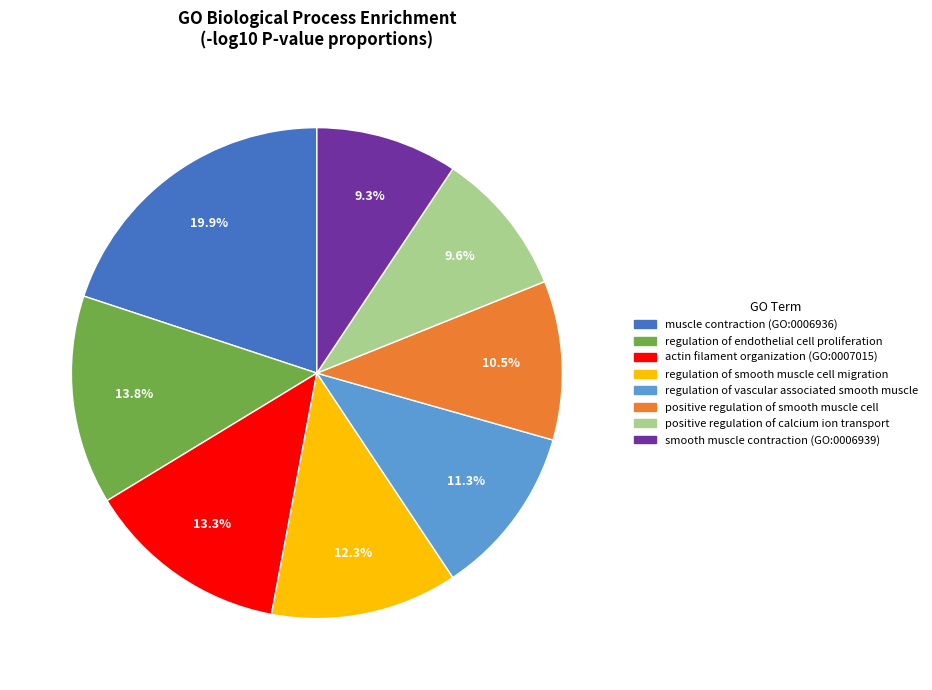

Which category has the biggest portion of the pie?

muscle contraction (GO:0006936)